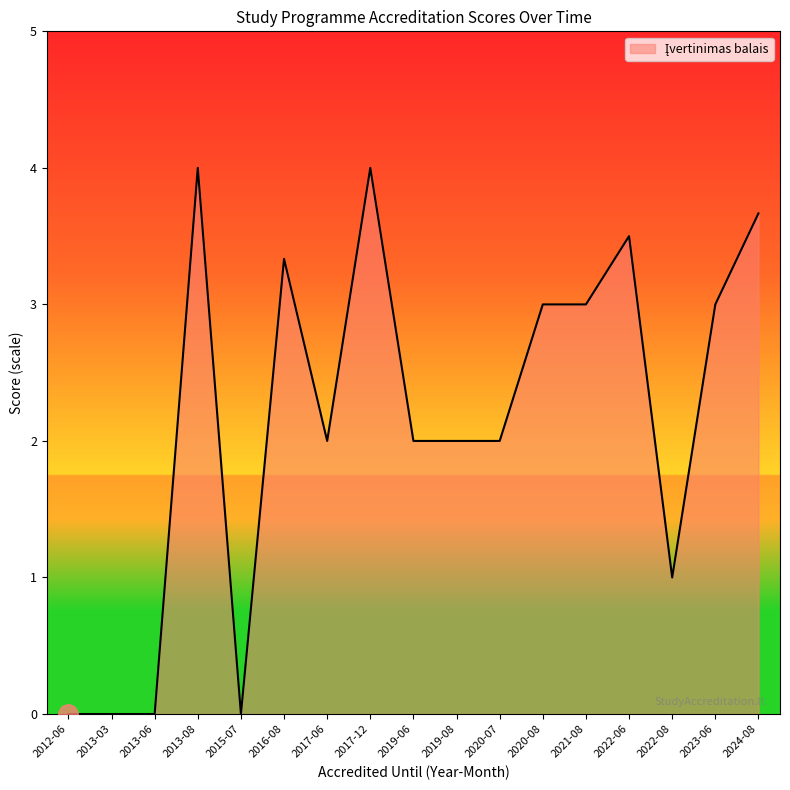

Which has a higher value, 2019-08 or 2012-06?

2019-08